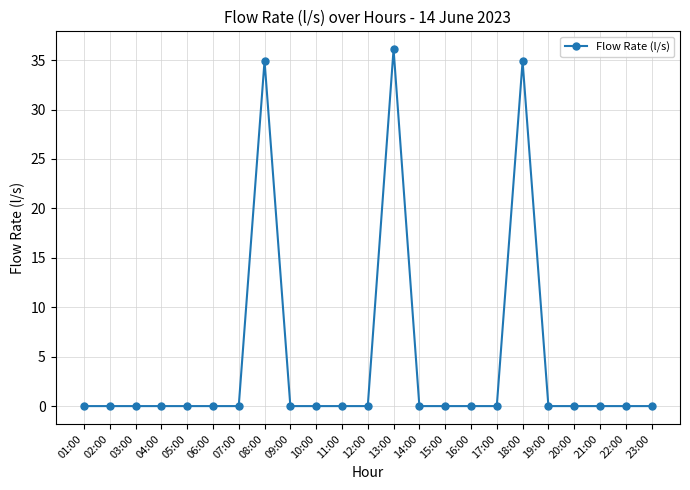

What is the label of the 18th point from the left?

18:00